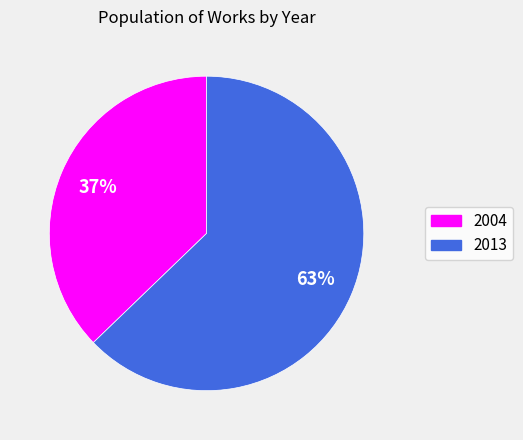

What percentage is the 2004 slice, to the nearest percent?

37%